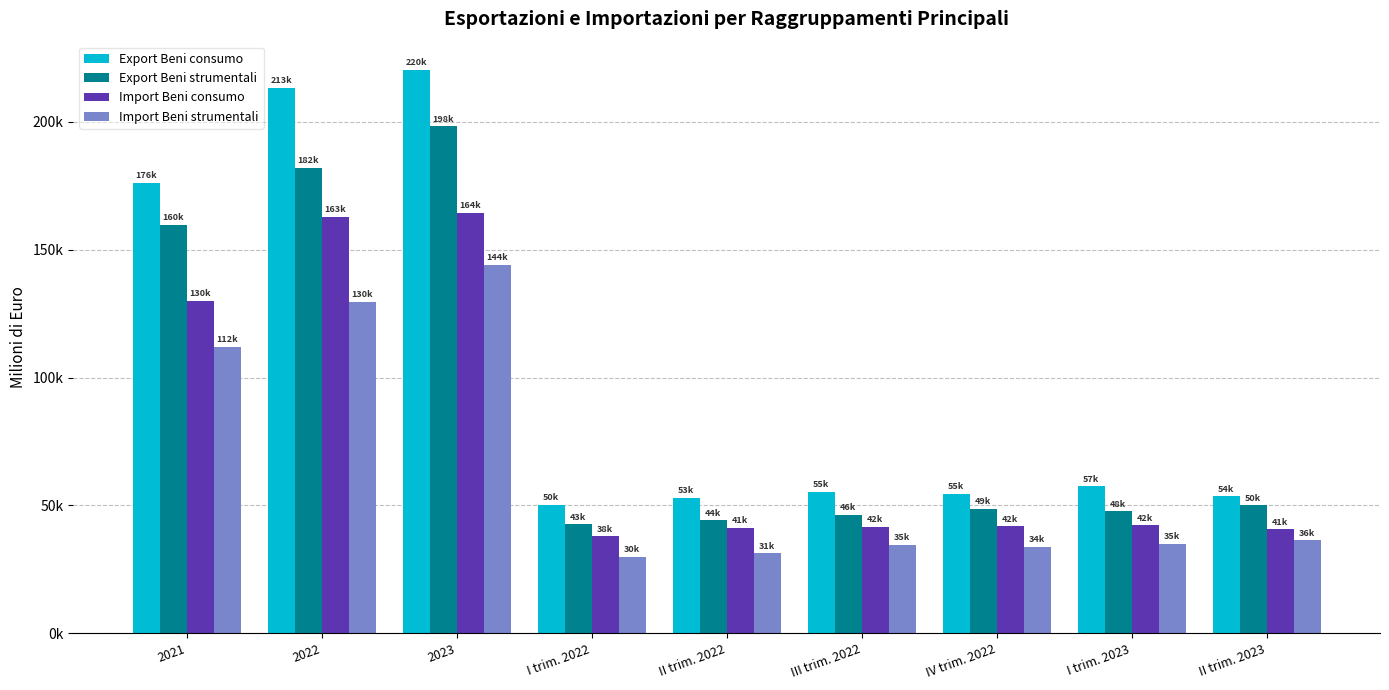

What are all the series names shown in the legend?

Export Beni consumo, Export Beni strumentali, Import Beni consumo, Import Beni strumentali